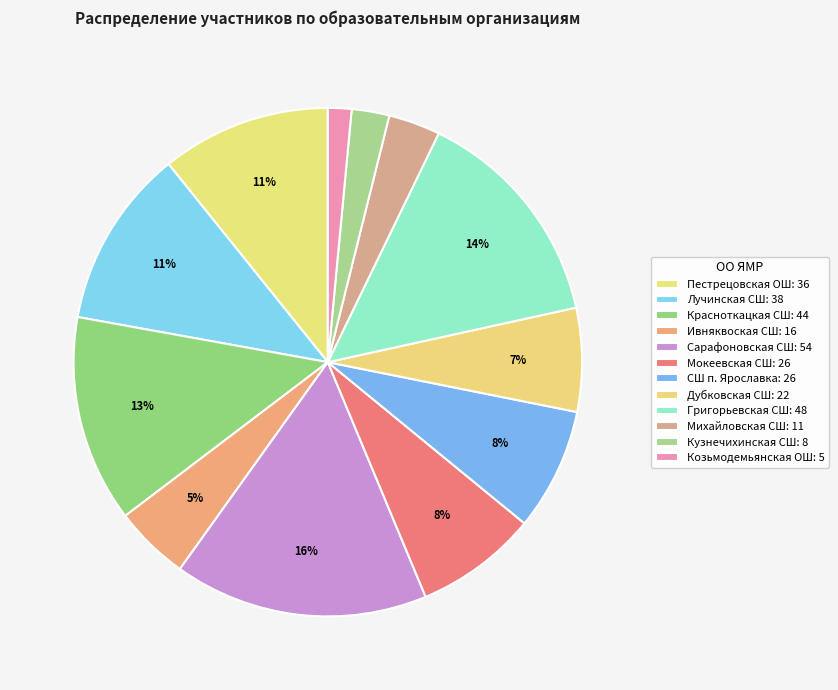

Count the number of slices in the pie.

12